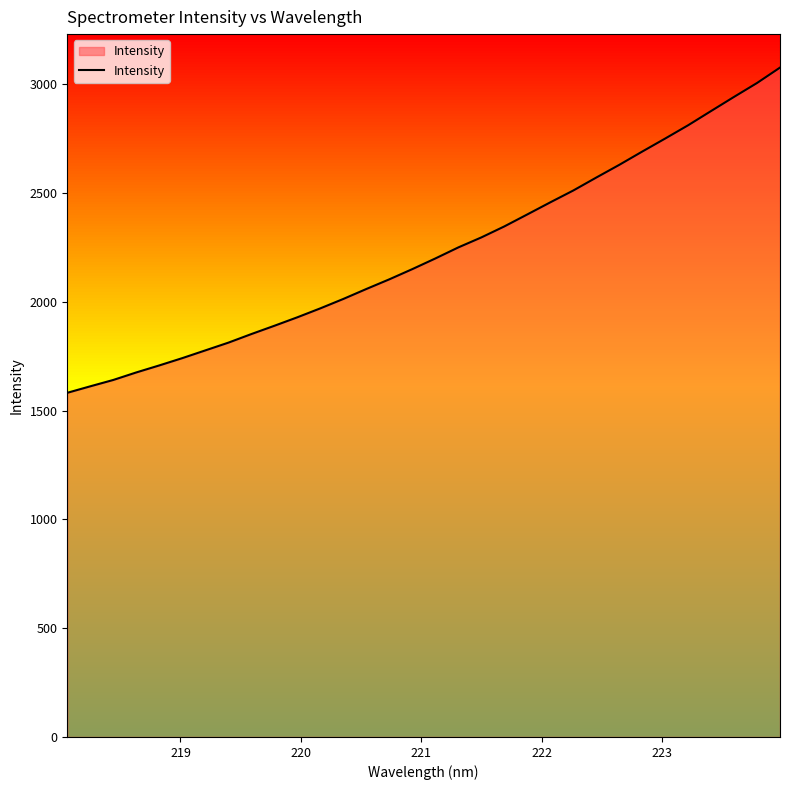

What is the minimum value shown in the chart?

1582.1